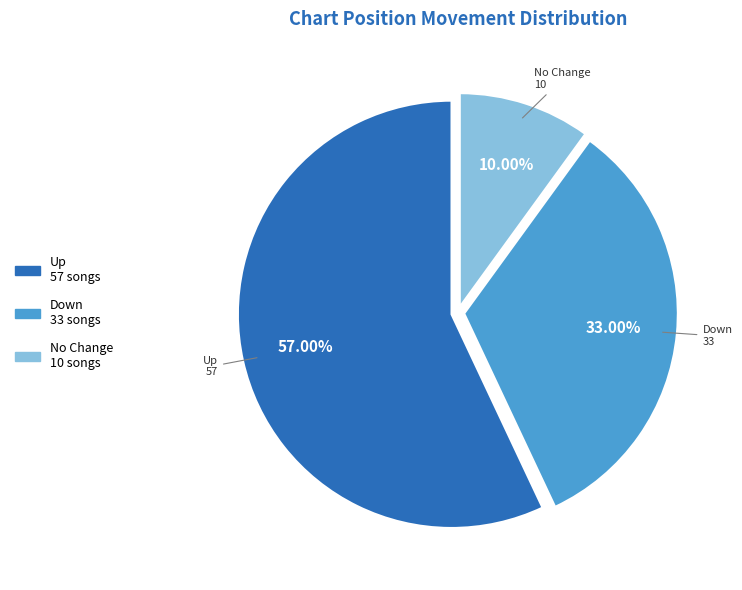

Is there any slice that represents more than half of the pie?

Yes